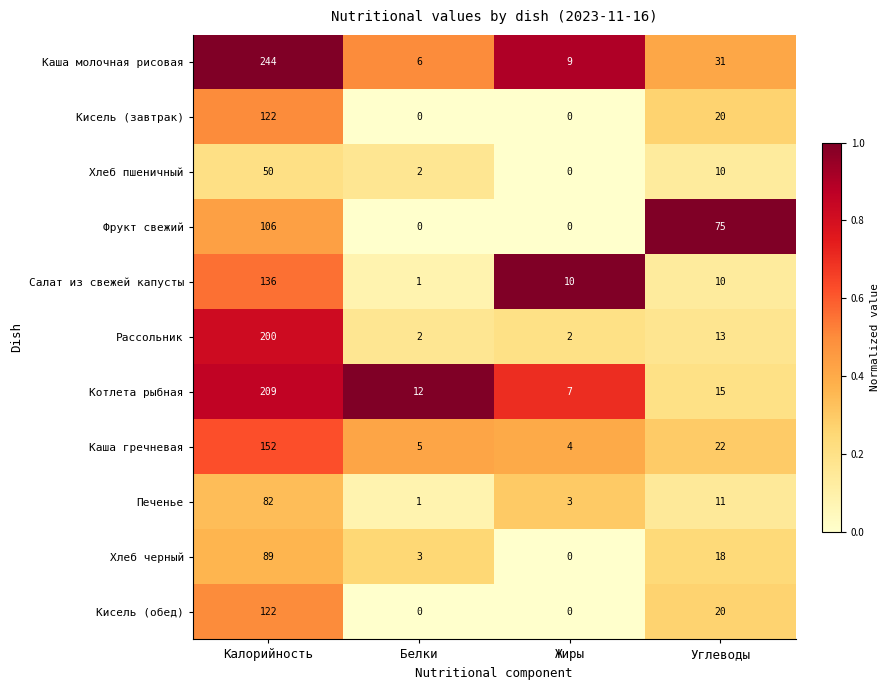

Between Белки and Углеводы, which series saw the biggest shift?

Фрукт свежий